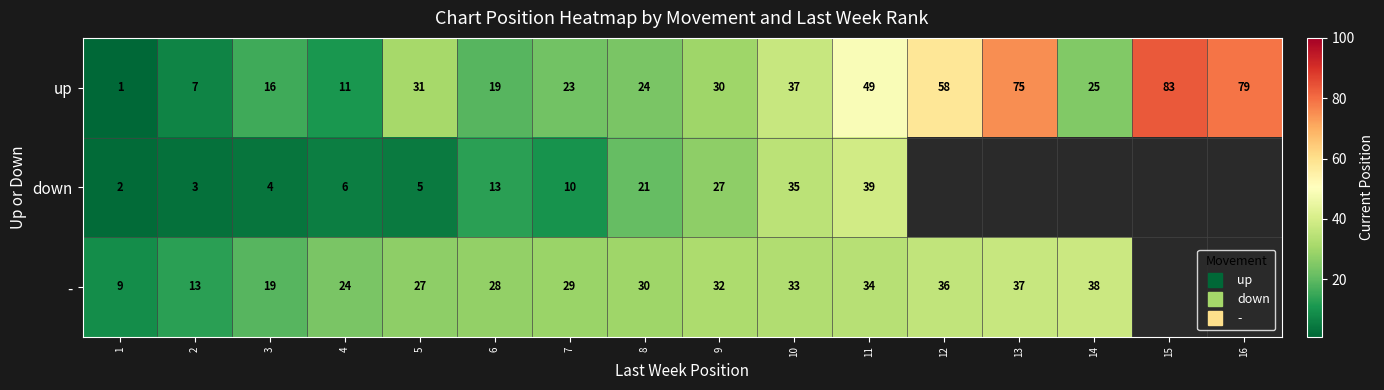

How many data points in row_0 are less than 30?

8